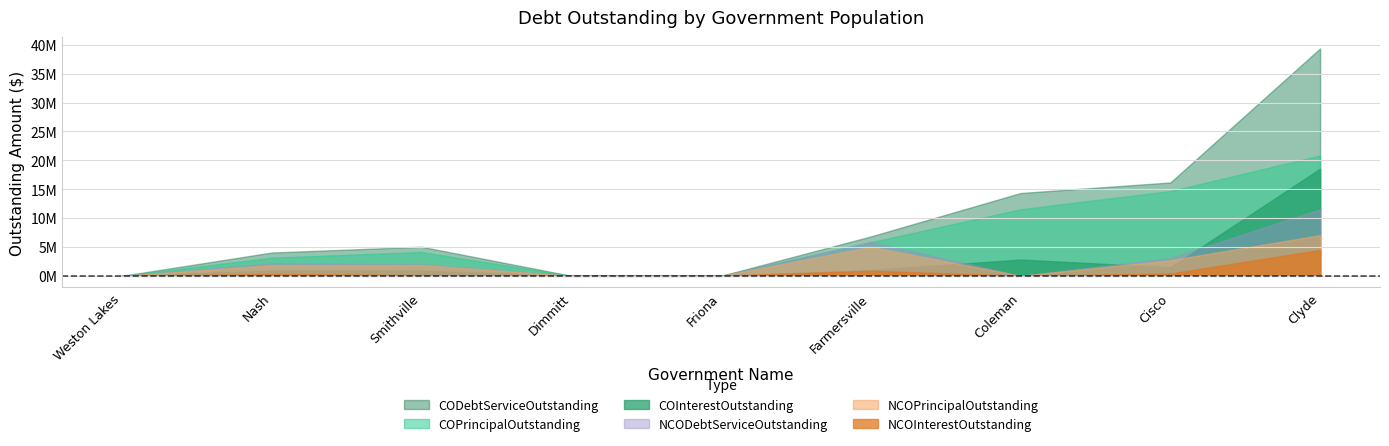

True or false: NCOInterestOutstanding and CODebtServiceOutstanding cross at least once.

False